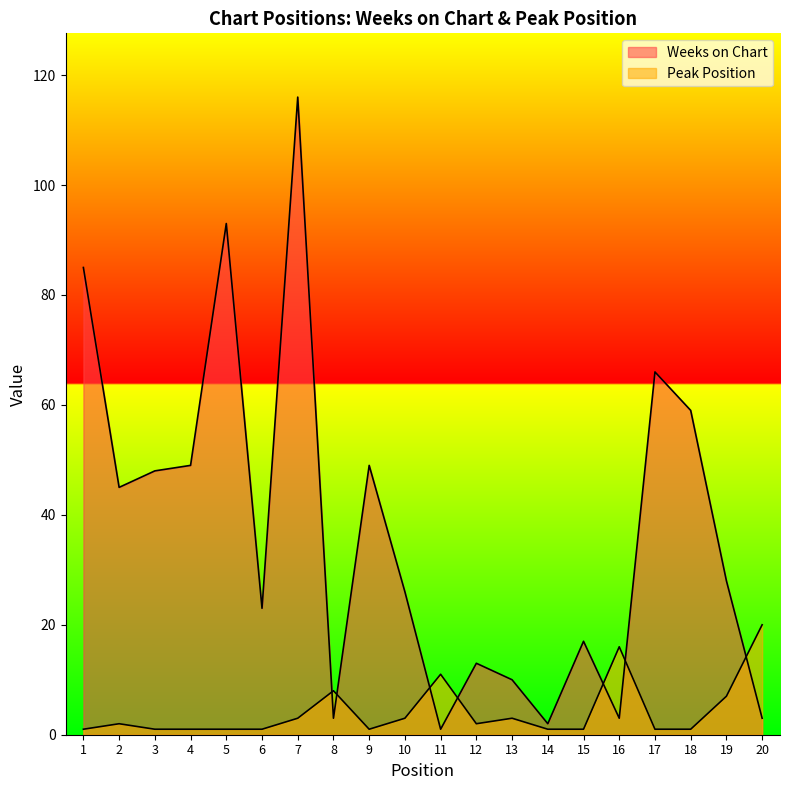

What is the value of the Peak Position point at the 10th from the left?

3